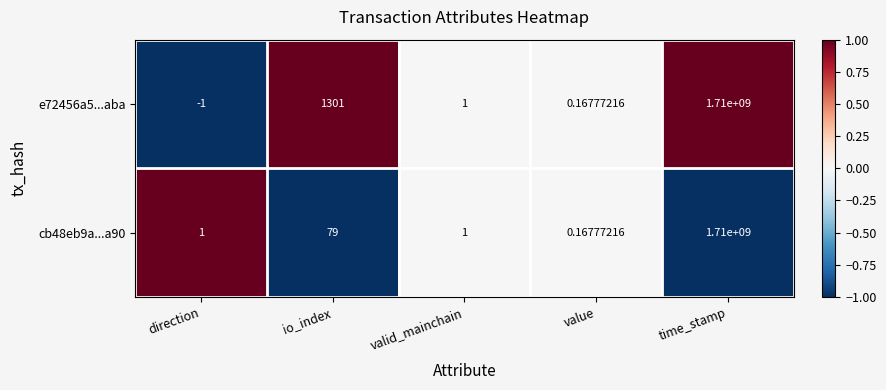

How many data points in e72456a5...aba are less than 1?

2